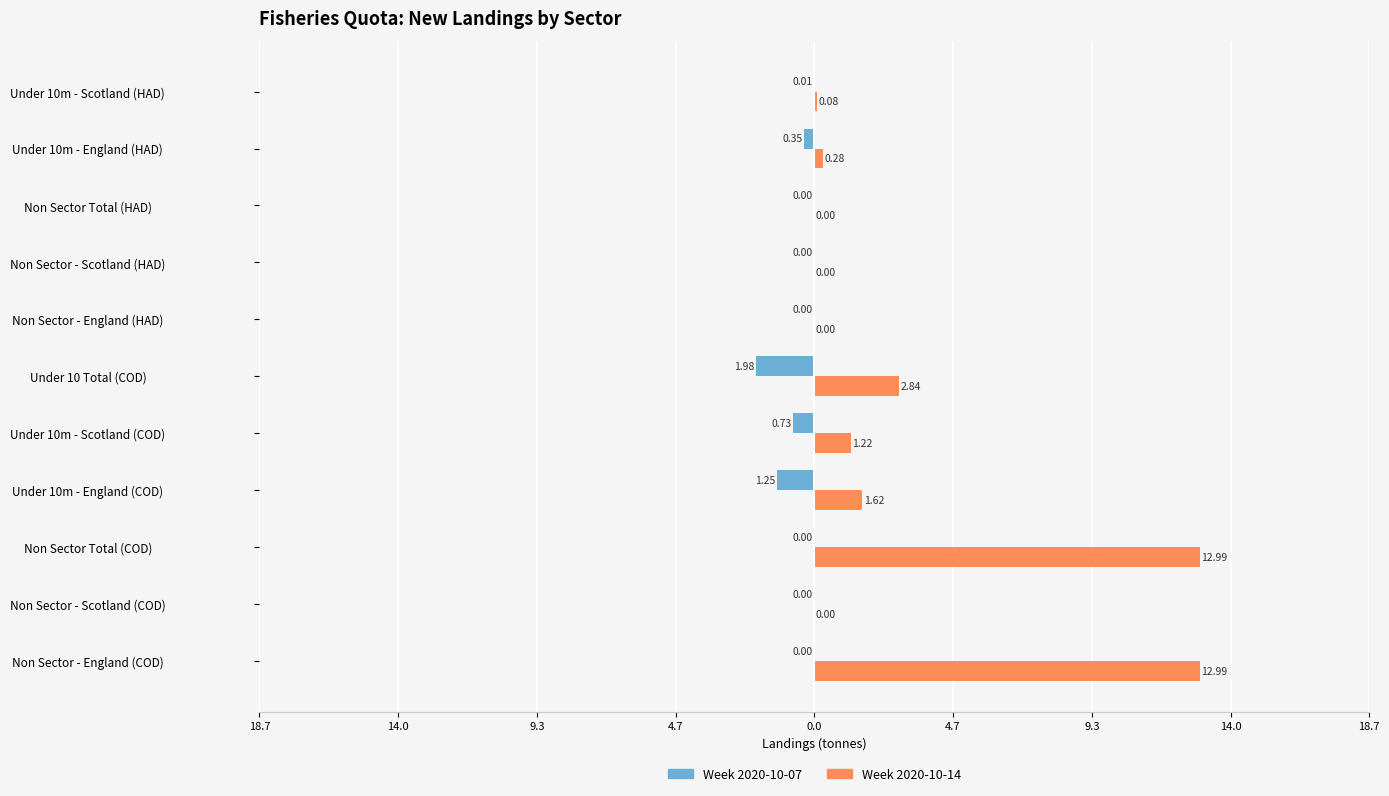

Which series has the widest spread of values?

Week 2020-10-14